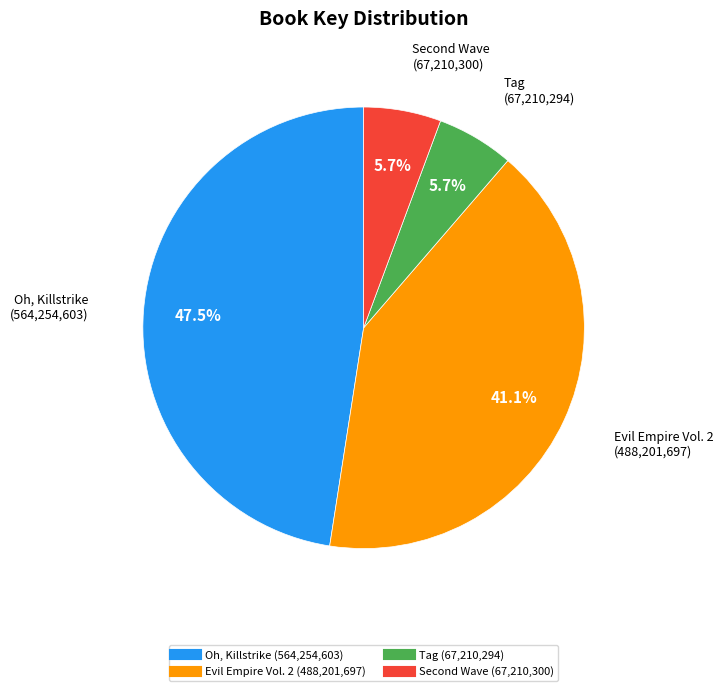

Does Evil Empire Vol. 2 represent more than half of the total?

No